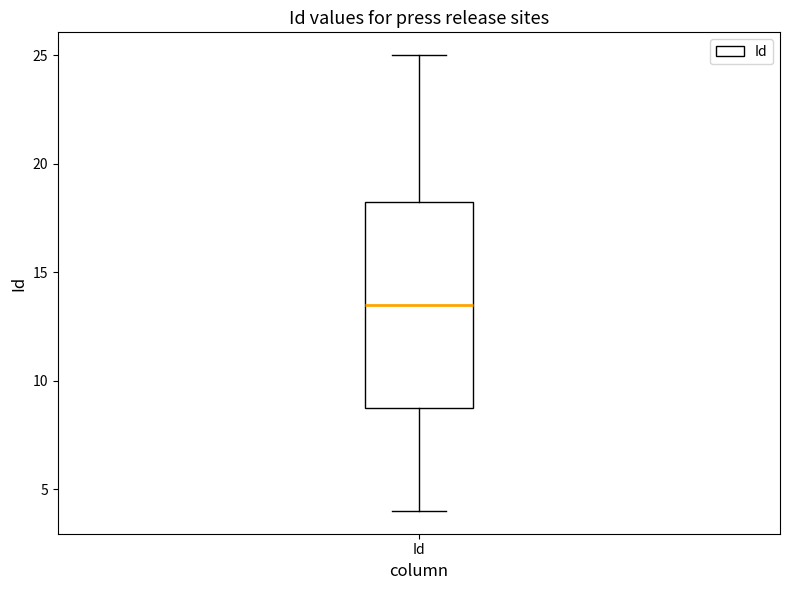

Where does the upper whisker of the box for Id end on the y-axis? The values are not printed on the chart, so give them approximately, as read against the axis.

25.0